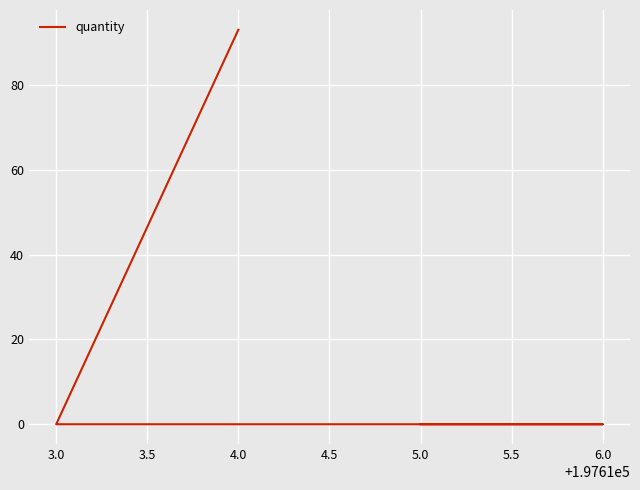

Count the number of values greater than 0.

1